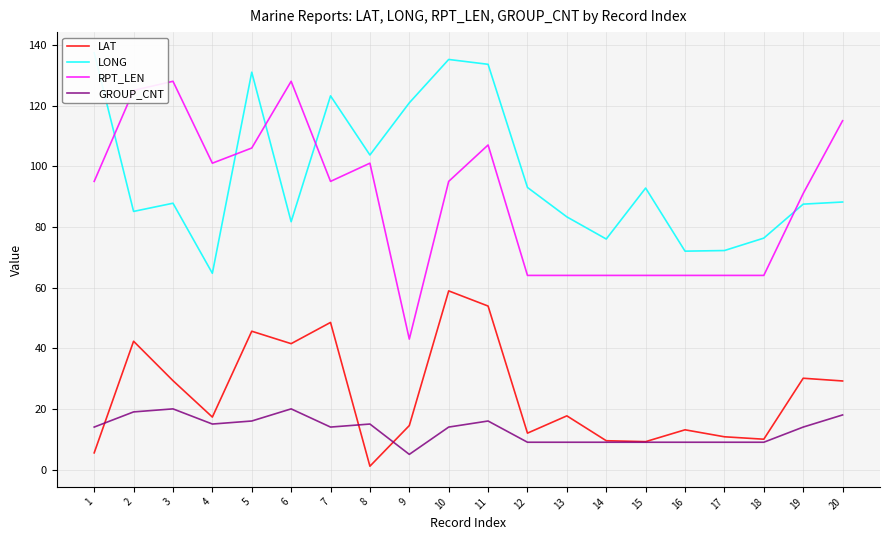

At which label does RPT_LEN reach its peak?

3